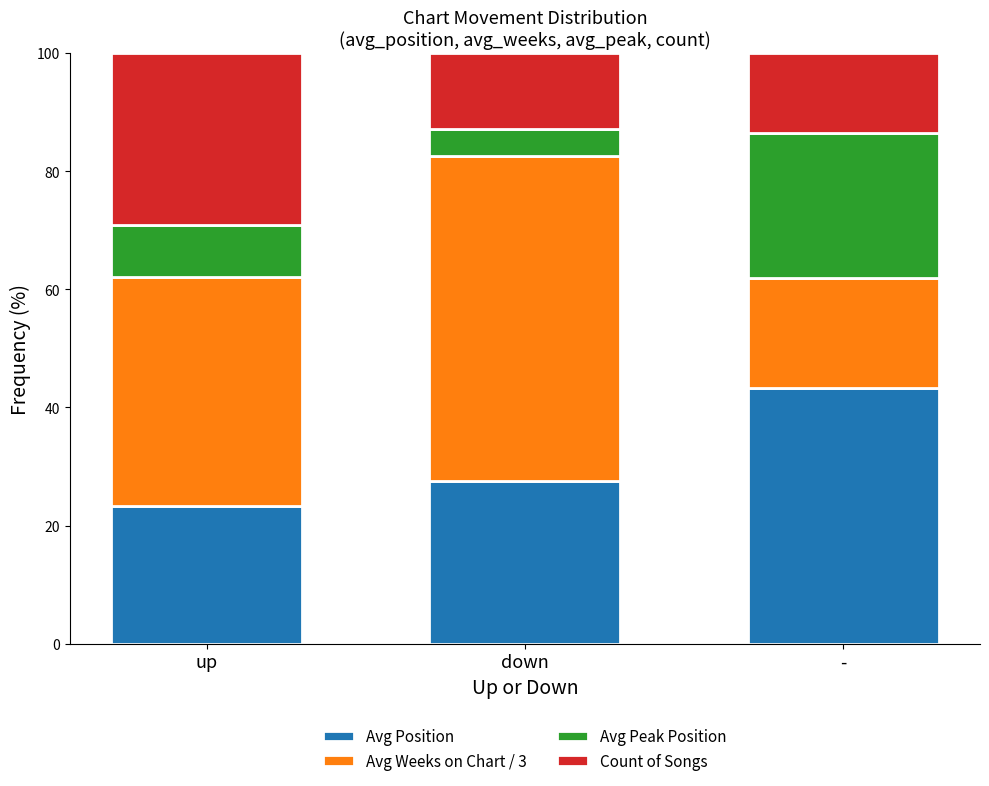

What is the difference between the Avg Position values at - and up?

20.1